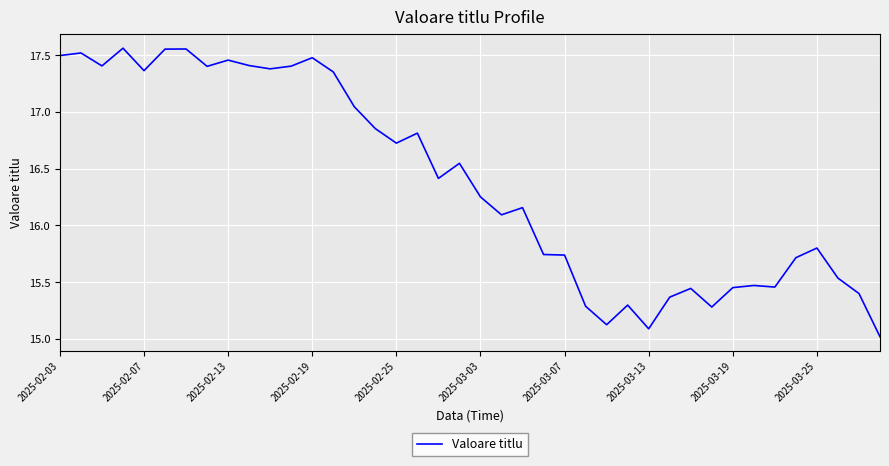

What is the sum of all values?

655.5